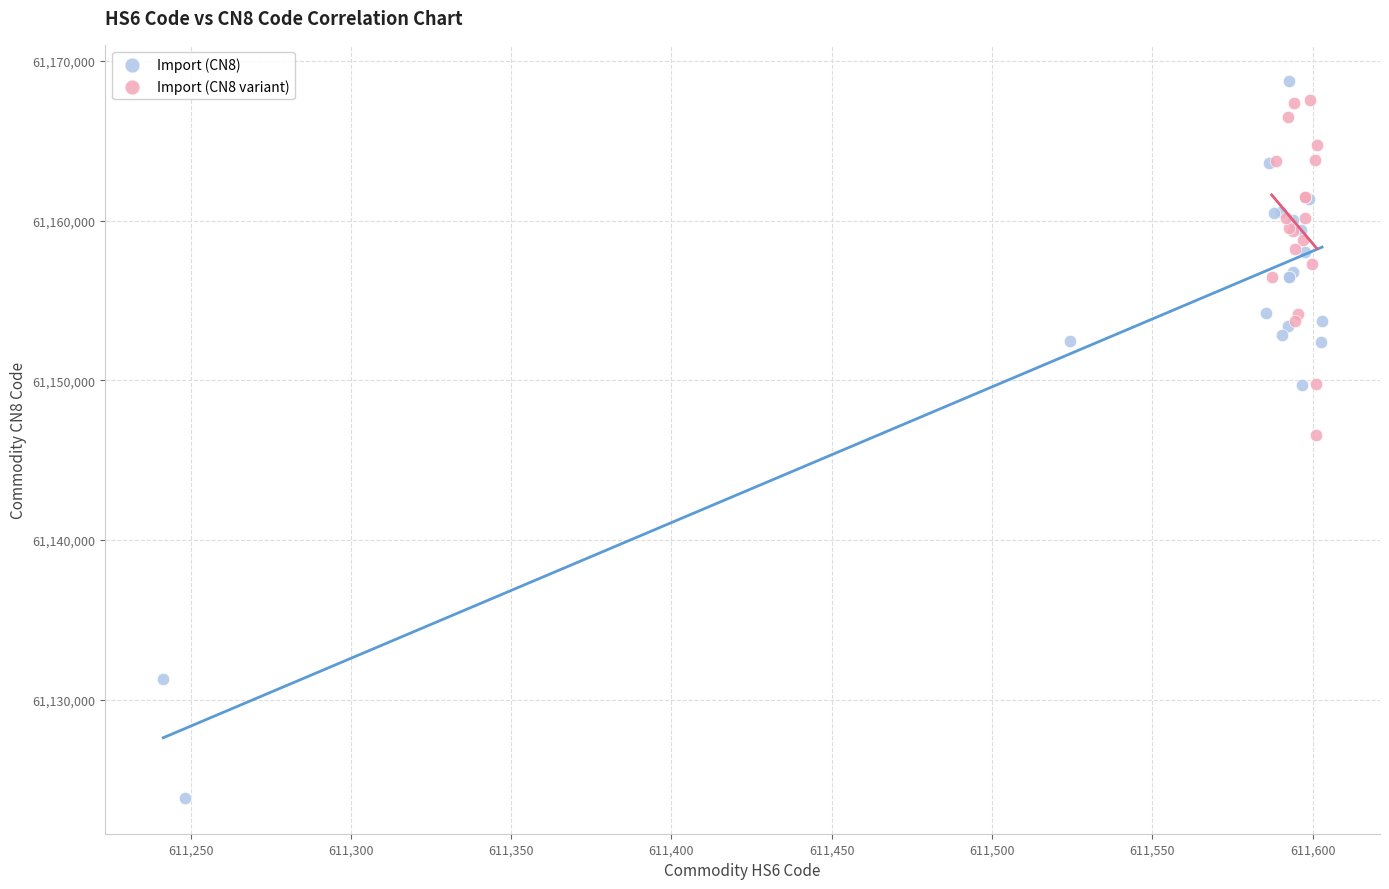

Which series contains the highest Y value?

Import (CN8)